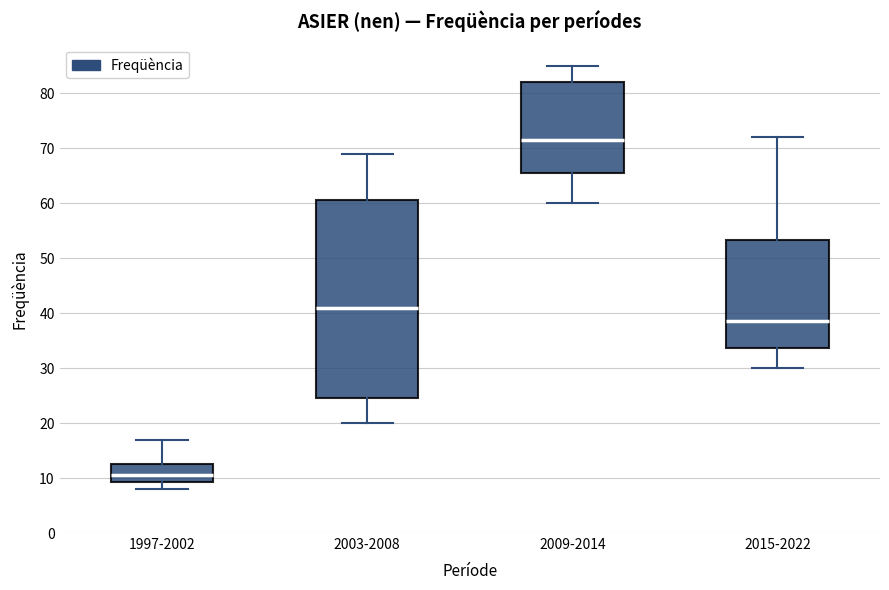

Reading left to right, transcribe this box plot: for each box, give where its median line is, the range the box spans, and where its two whiskers end, as read against the y-axis. The values are not printed on the chart, so give them approximately, as read against the axis.

1997-2002: median 11, box 9 to 13, whiskers 8 to 17
2003-2008: median 41, box 25 to 61, whiskers 20 to 69
2009-2014: median 72, box 66 to 82, whiskers 60 to 85
2015-2022: median 39, box 34 to 53, whiskers 30 to 72